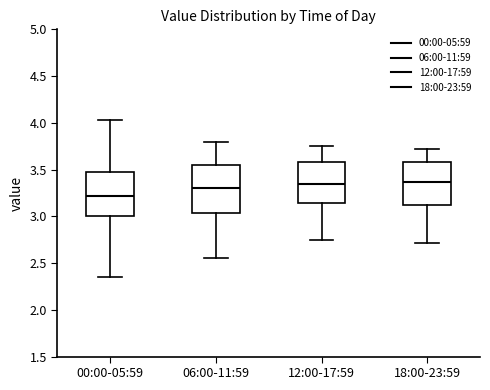

Reading left to right, transcribe this box plot: for each box, give where its median line is, the range the box spans, and where its two whiskers end, as read against the y-axis. The values are not printed on the chart, so give them approximately, as read against the axis.

00:00-05:59: median 3.20, box 3.00 to 3.45, whiskers 2.35 to 4.05
06:00-11:59: median 3.30, box 3.05 to 3.55, whiskers 2.55 to 3.80
12:00-17:59: median 3.35, box 3.15 to 3.60, whiskers 2.75 to 3.75
18:00-23:59: median 3.35, box 3.10 to 3.60, whiskers 2.70 to 3.70